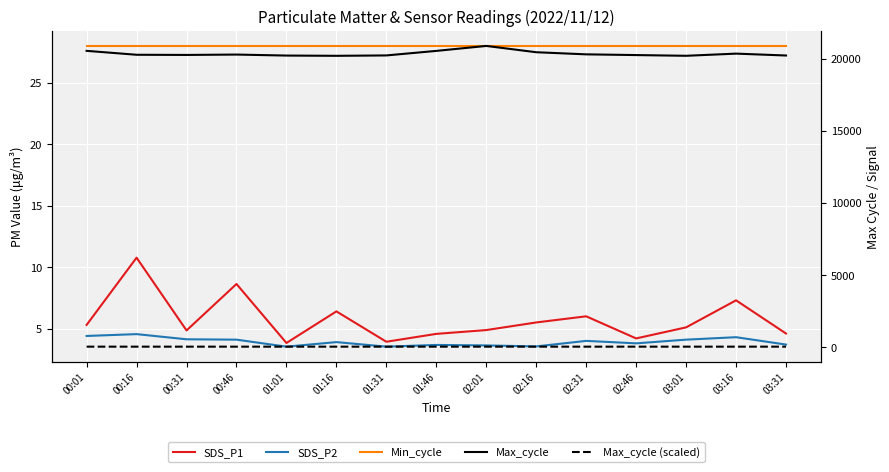

True or false: Max_cycle (scaled) and SDS_P1 cross at least once.

False